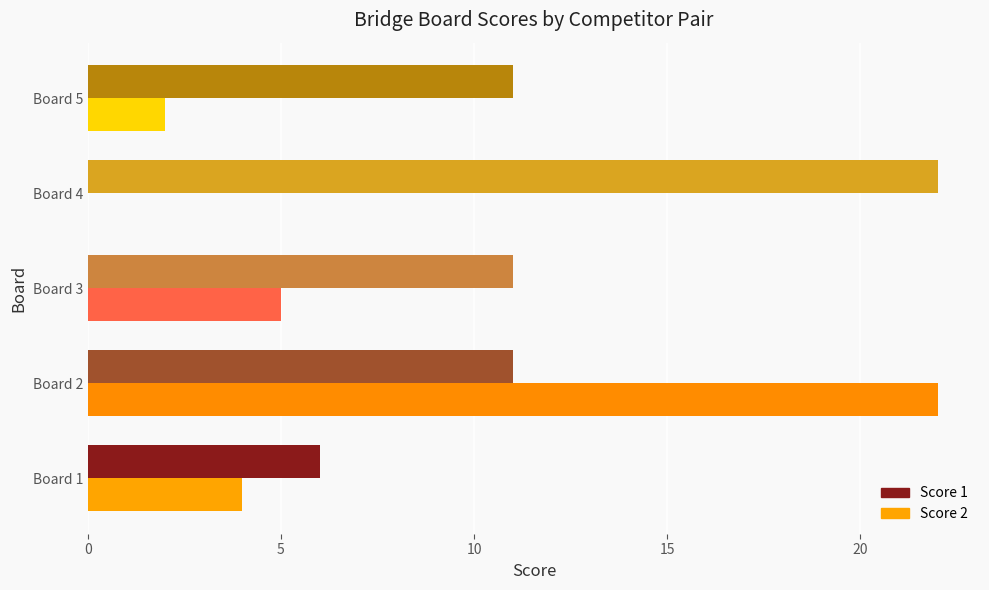

Is the value of Score 1 at Board 4 greater than the value of Score 2 at Board 3?

Yes